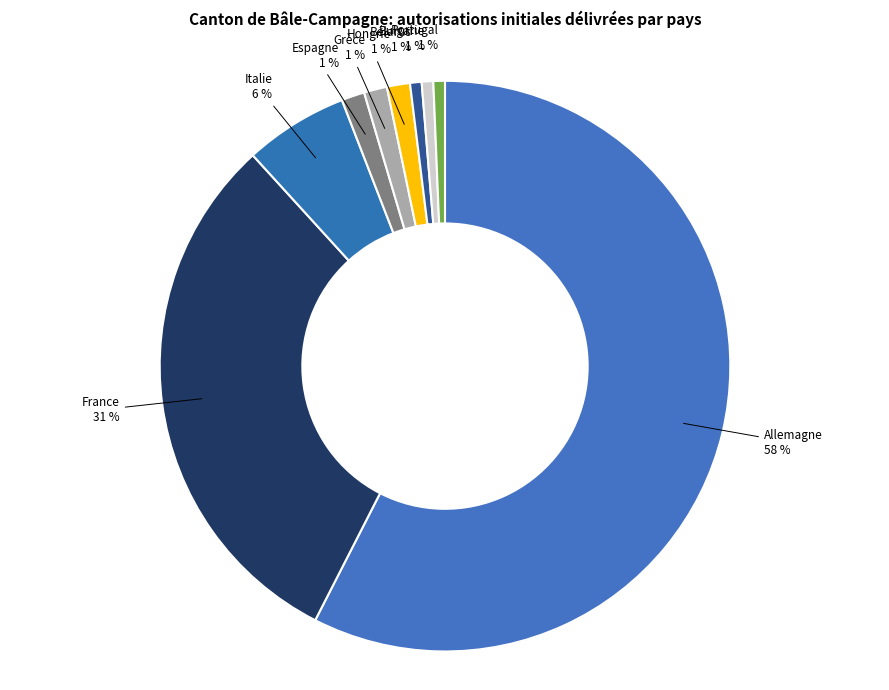

Which category has the biggest portion of the pie?

Allemagne